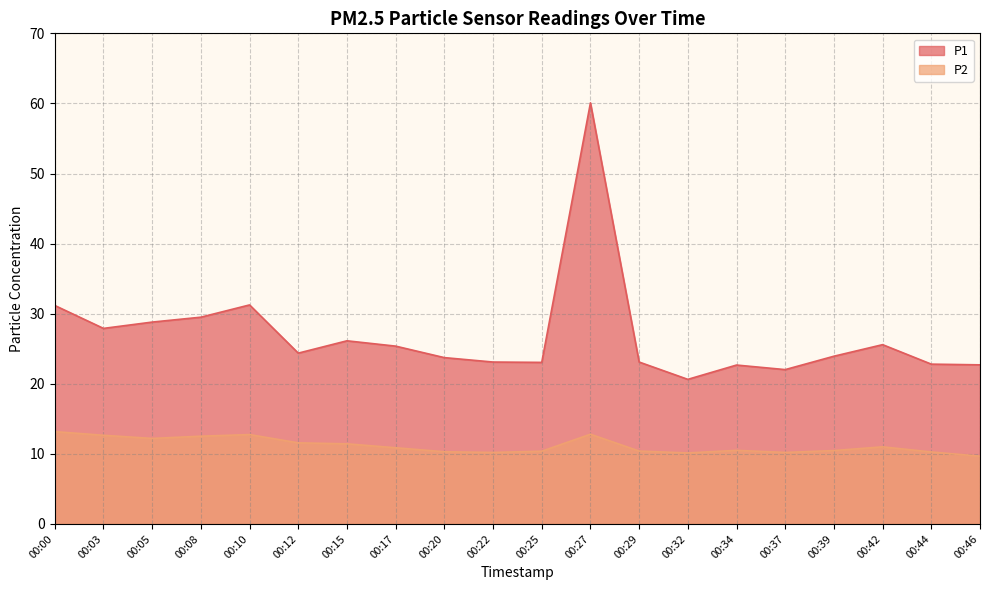

What is the total value across all series at 00:17?

36.2